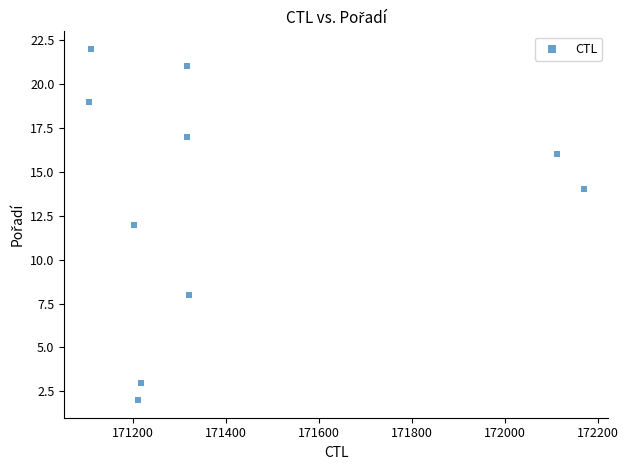

What is the range of X values (max minus min)?

1064